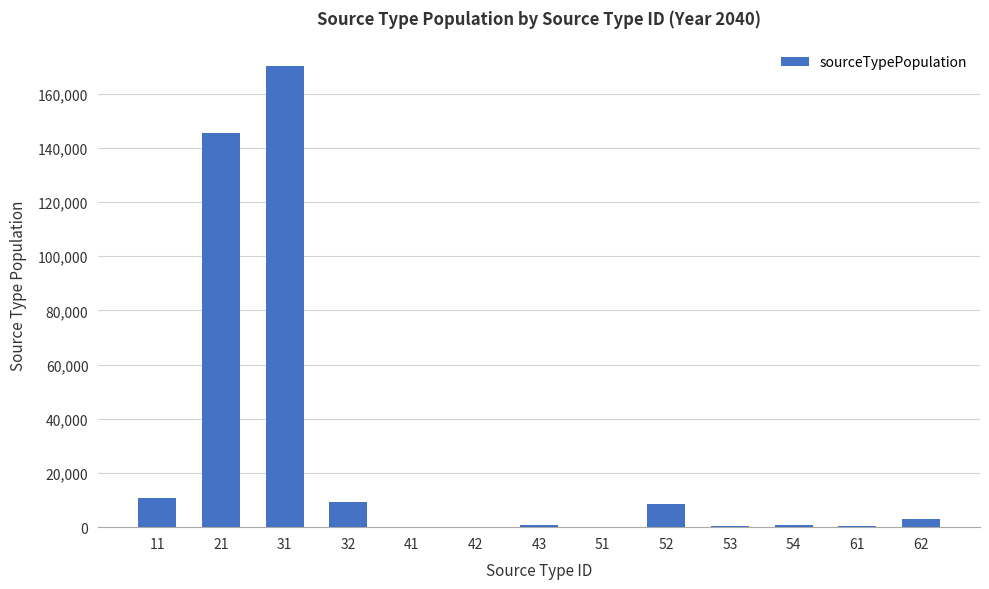

How many series are shown in this chart?

1